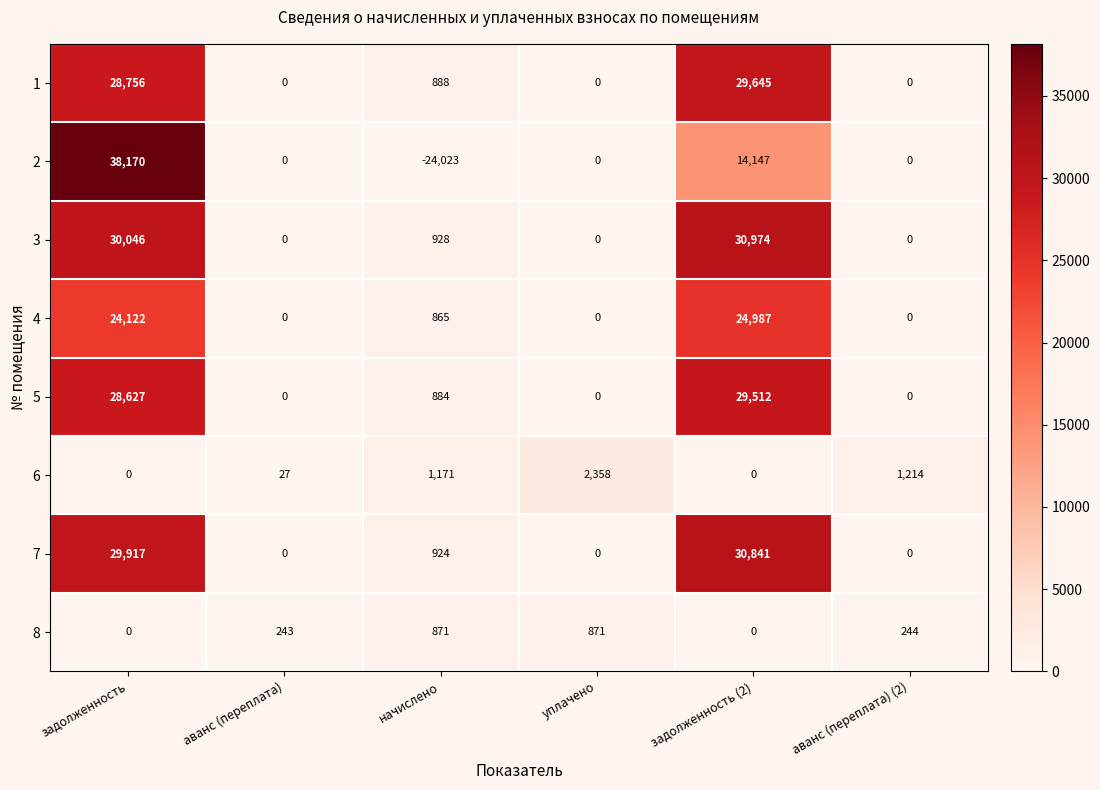

At which label does 4 first exceed 865?

задолженность